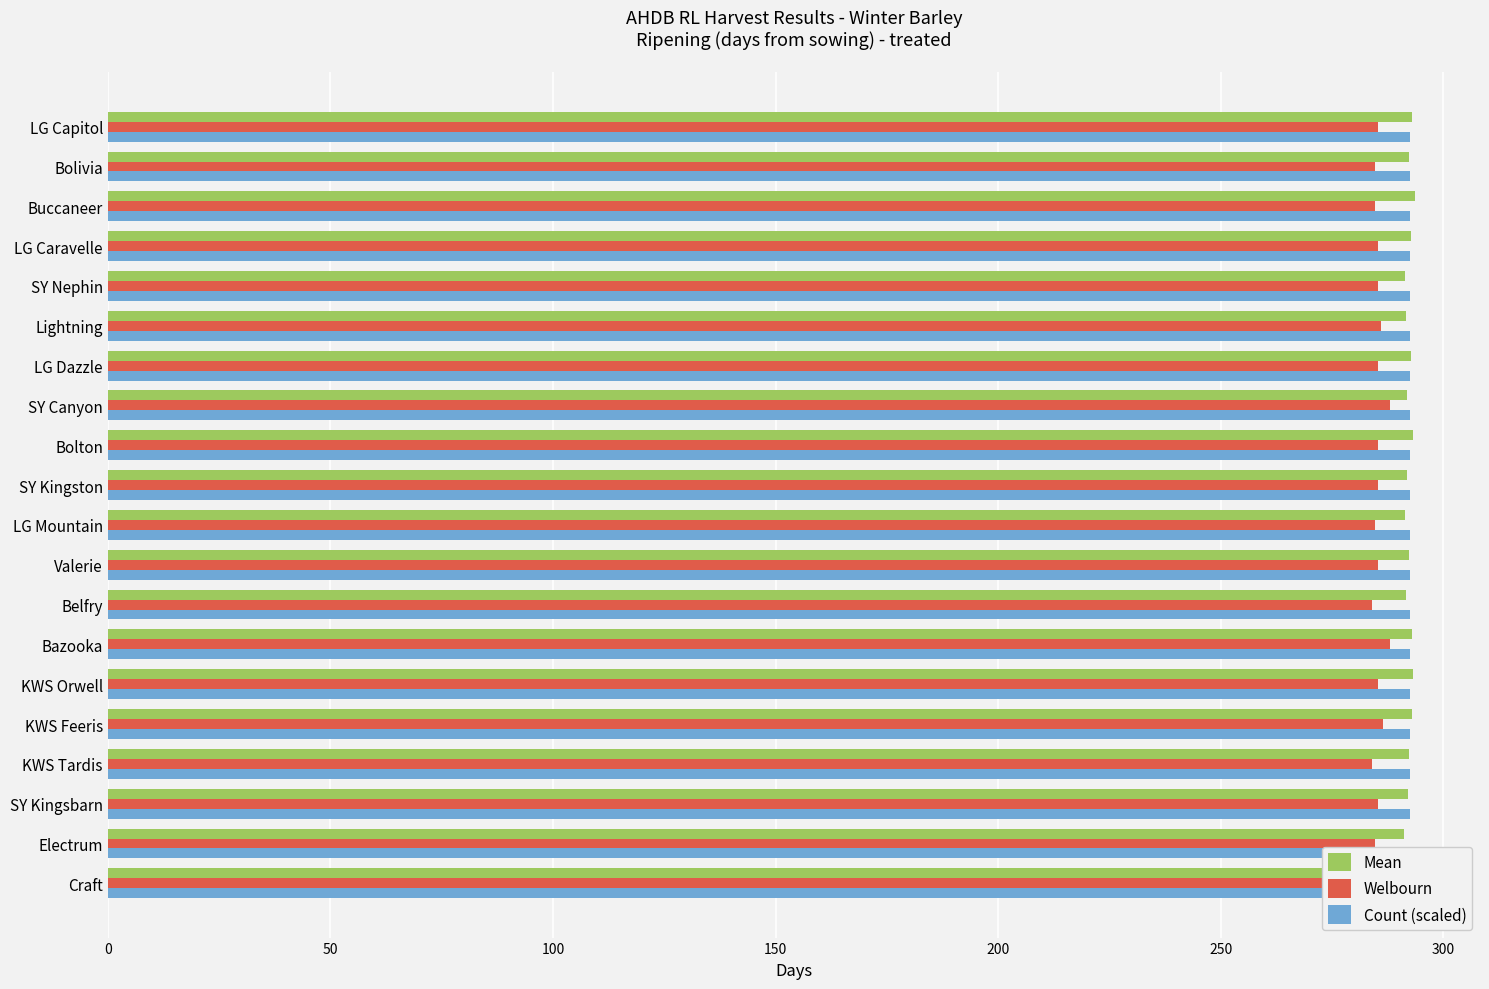

How many bars are there in each group?

3